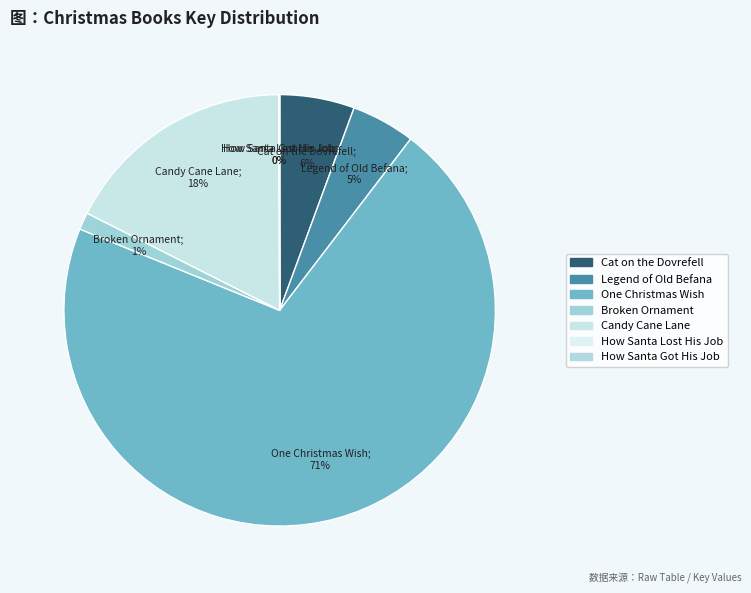

What is the largest slice in the pie chart?

One Christmas Wish